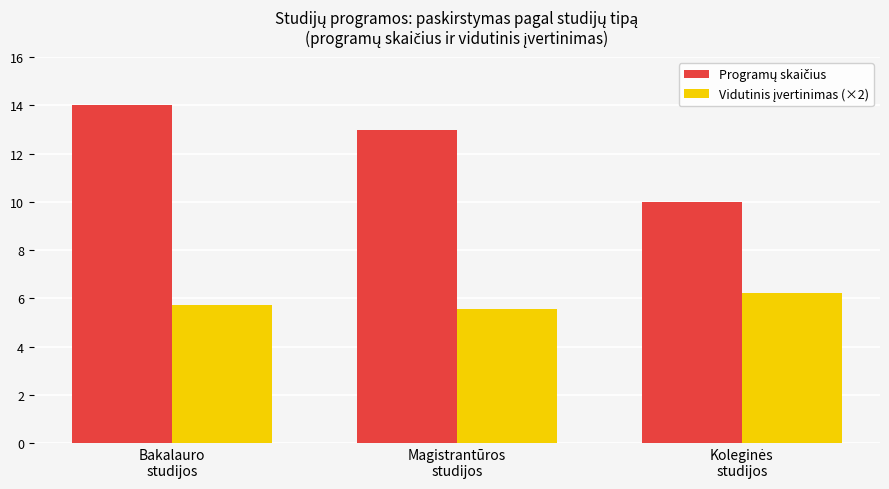

At how many categories does at least one series exceed 6?

3